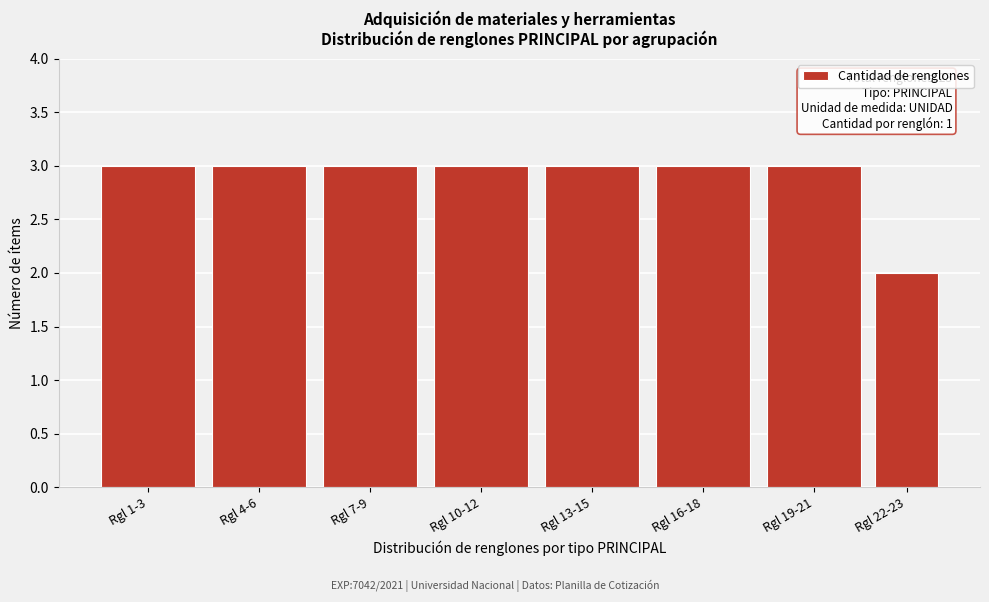

Reading right to left, transcribe all the data shown in this chart.

2	3	3	3	3	3	3	3